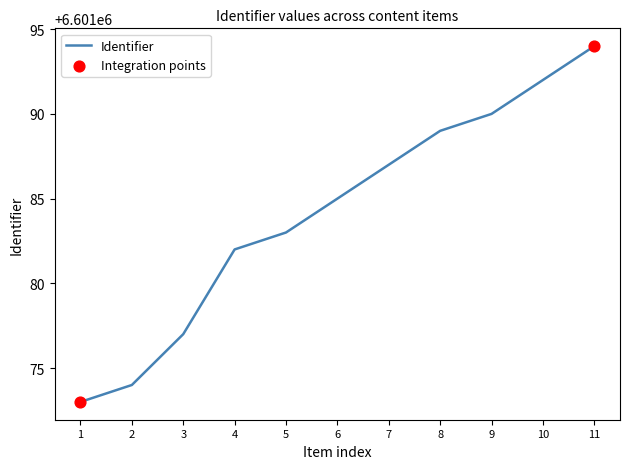

What is the ratio of the value at 4 to the value at 8?

1.0